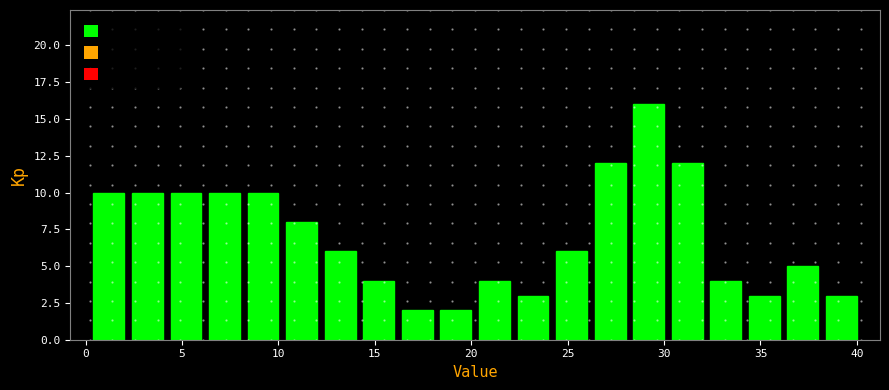

What is the height of the bar covering 14.2 to 16.2 on the x-axis? Neither the bar edges nor the heights are printed on the chart, so give them approximately, as read against the axes.

4